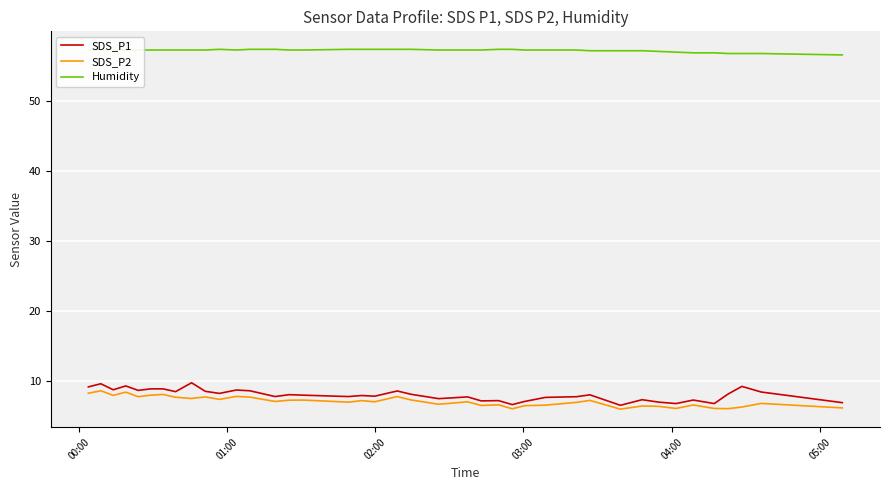

Which series has the largest range (max minus min)?

SDS_P1